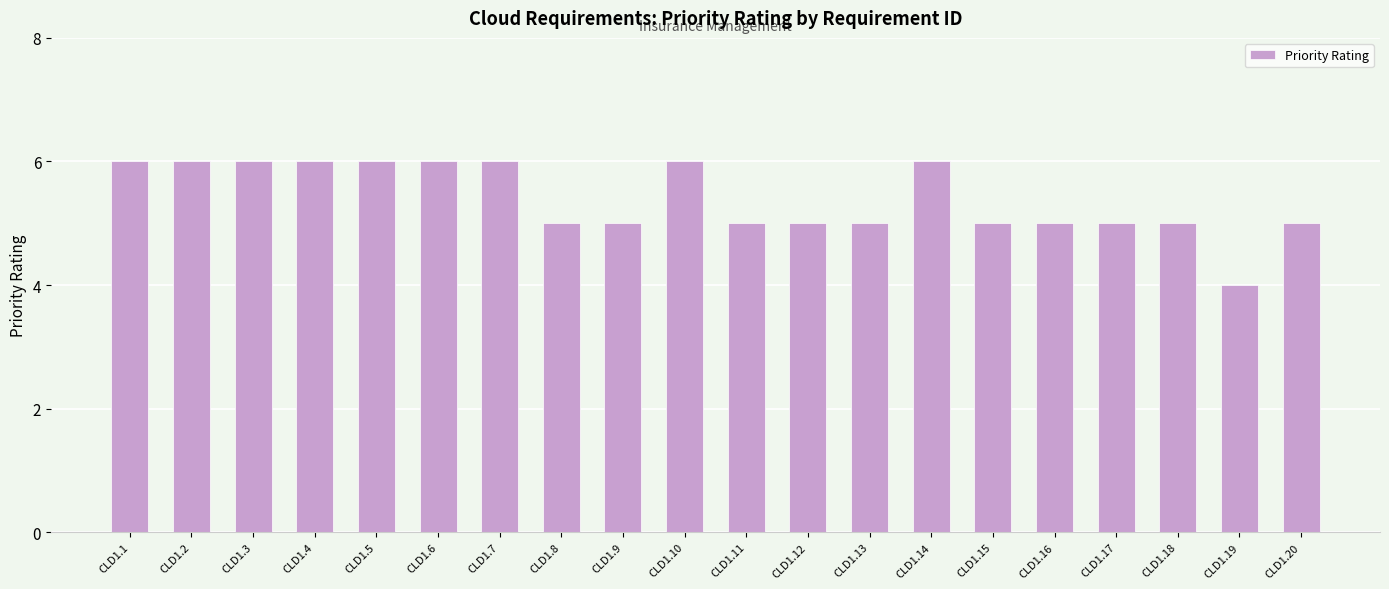

What is the smallest value displayed?

4